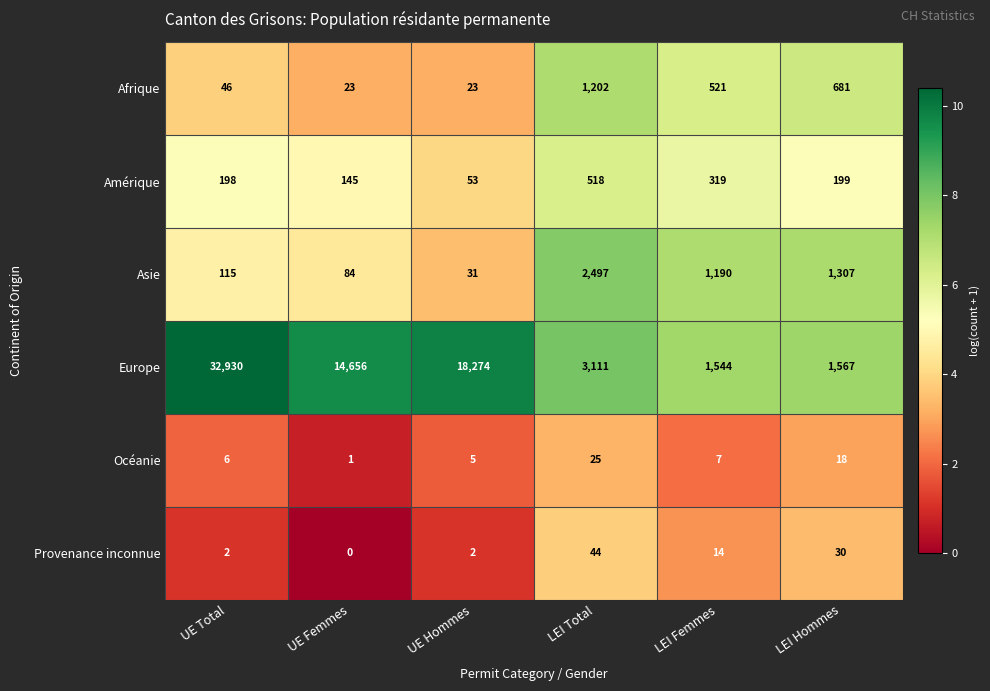

True or false: Asie has a value of 1190 at LEI Femmes.

True